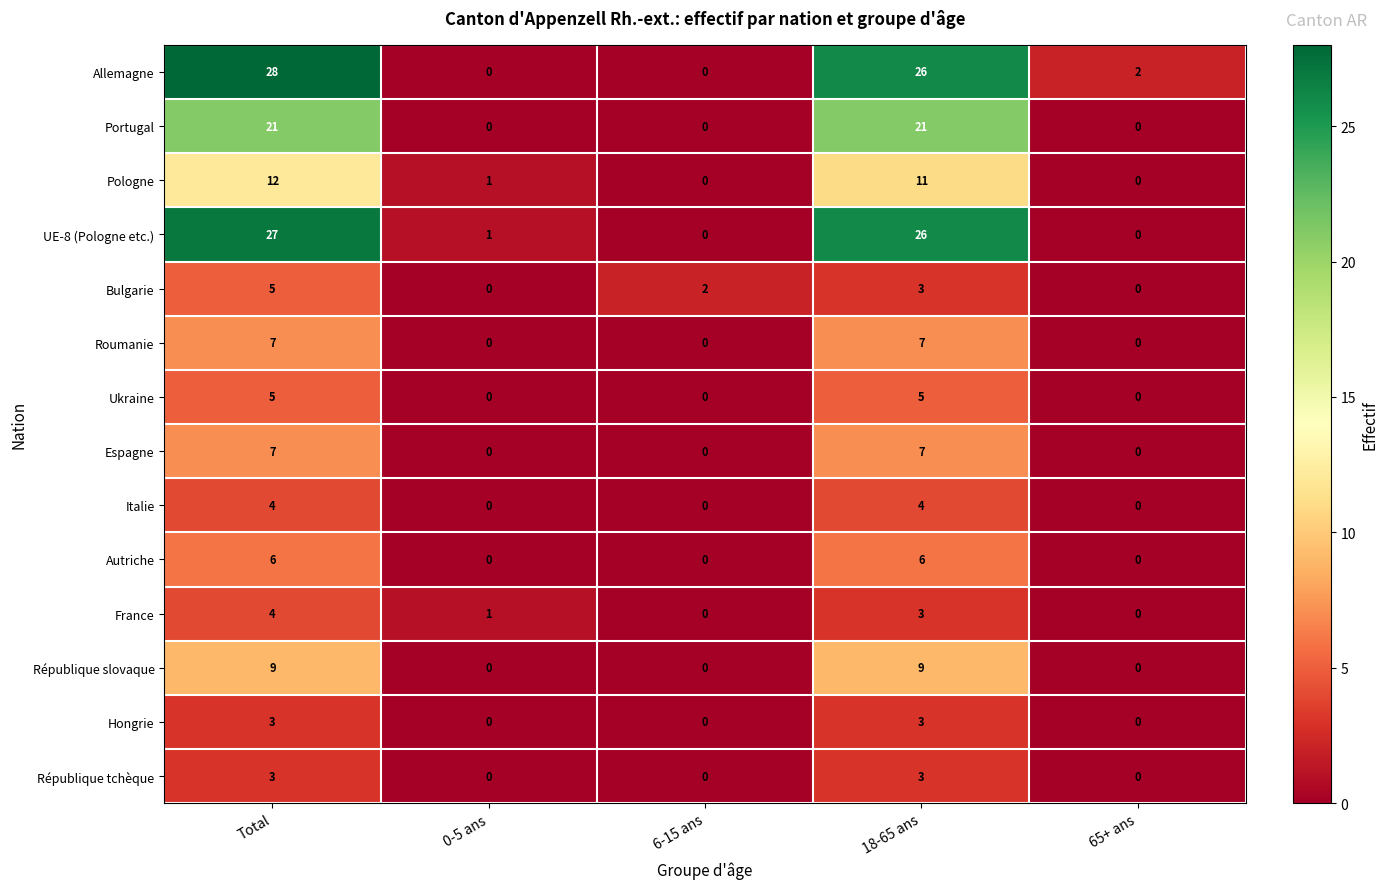

Between 0-5 ans and 65+ ans, which series saw the biggest shift?

Allemagne